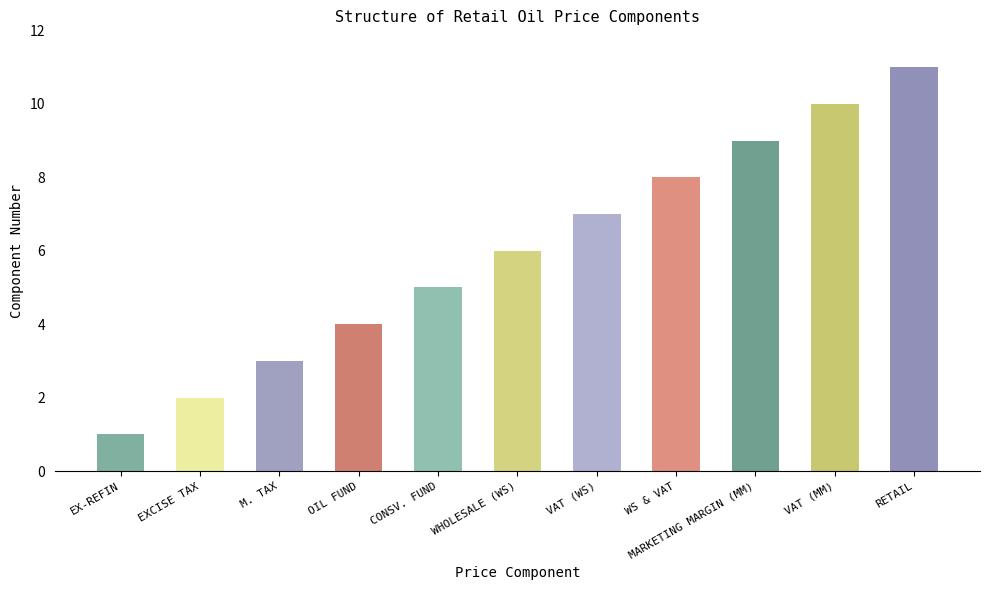

What position from the right is MARKETING MARGIN (MM)?

3